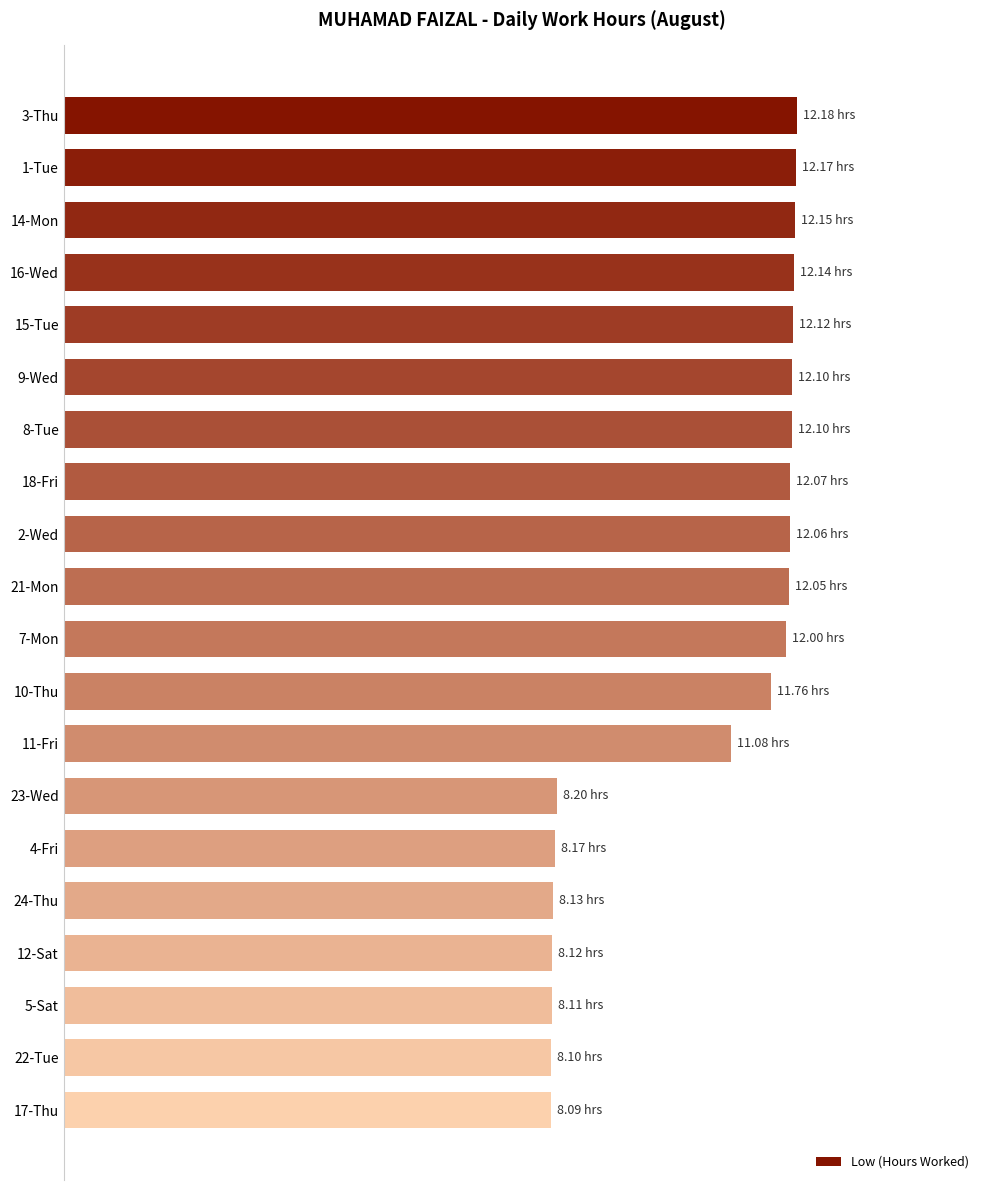

Are the bars horizontal?

Yes